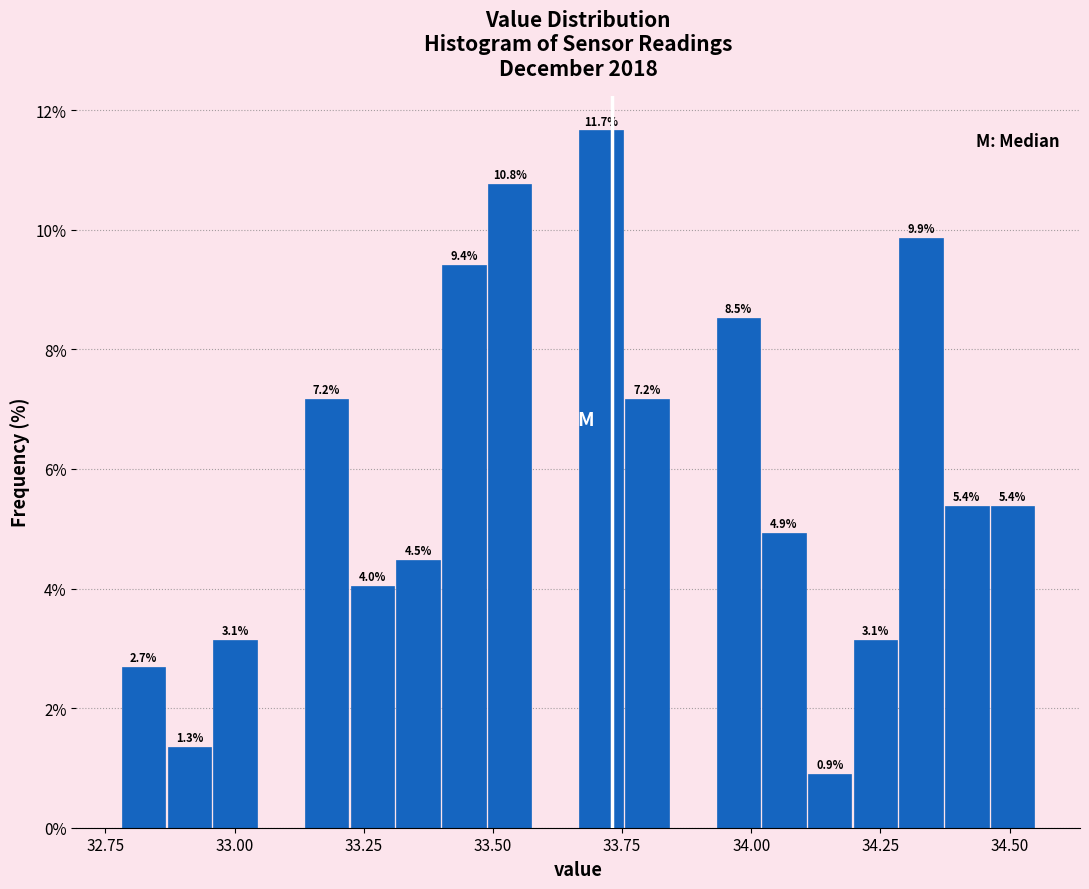

Read against the x-axis, roughly where is the centre of the tallest bar?

33.70